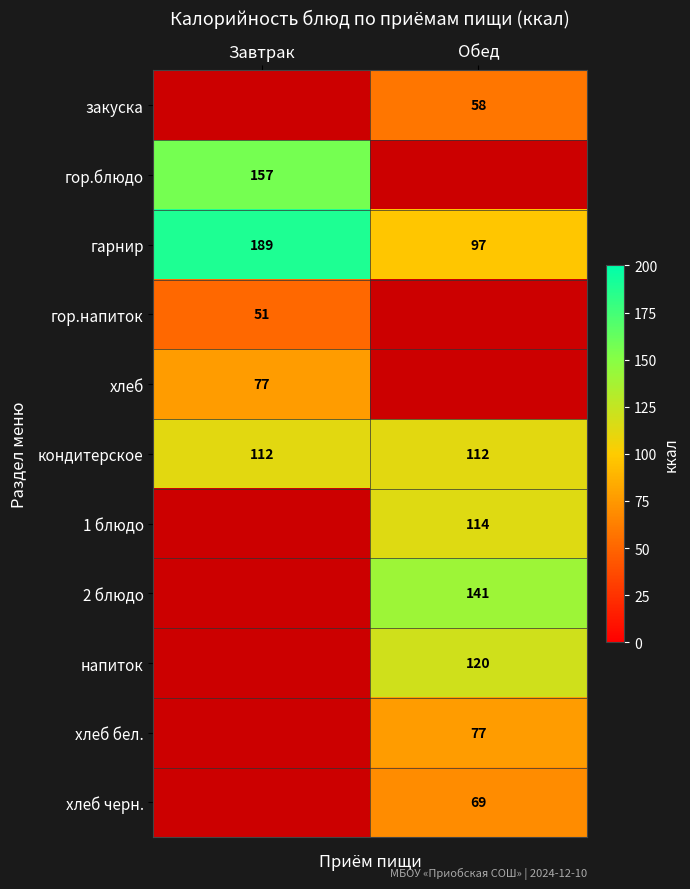

What is the sum of the кондитерское values at Обед and Завтрак?

224